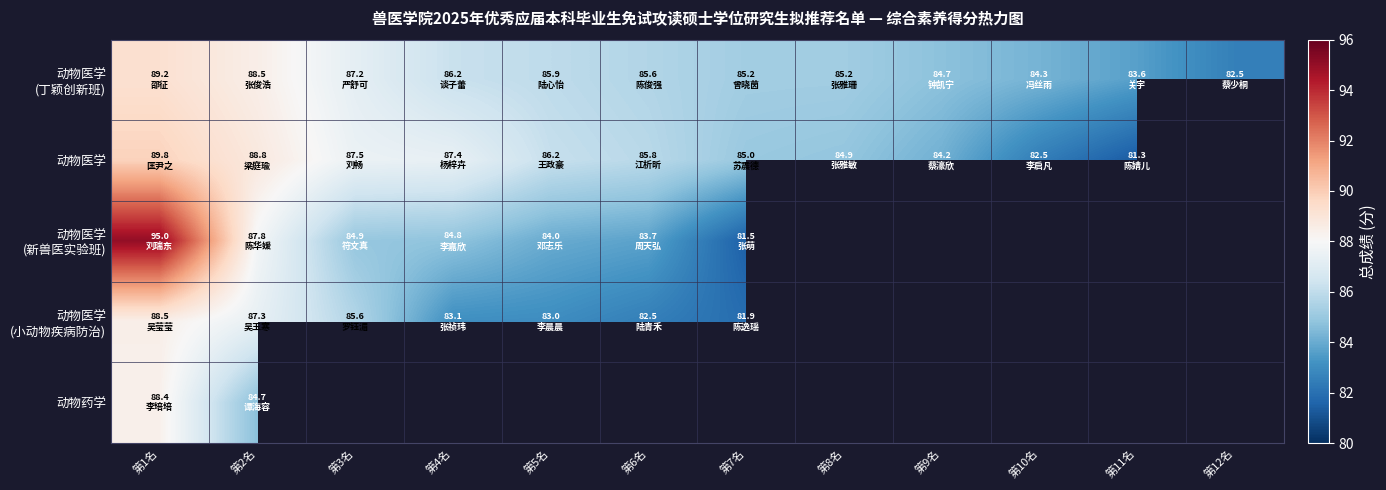

What is the greatest value displayed?

95.0